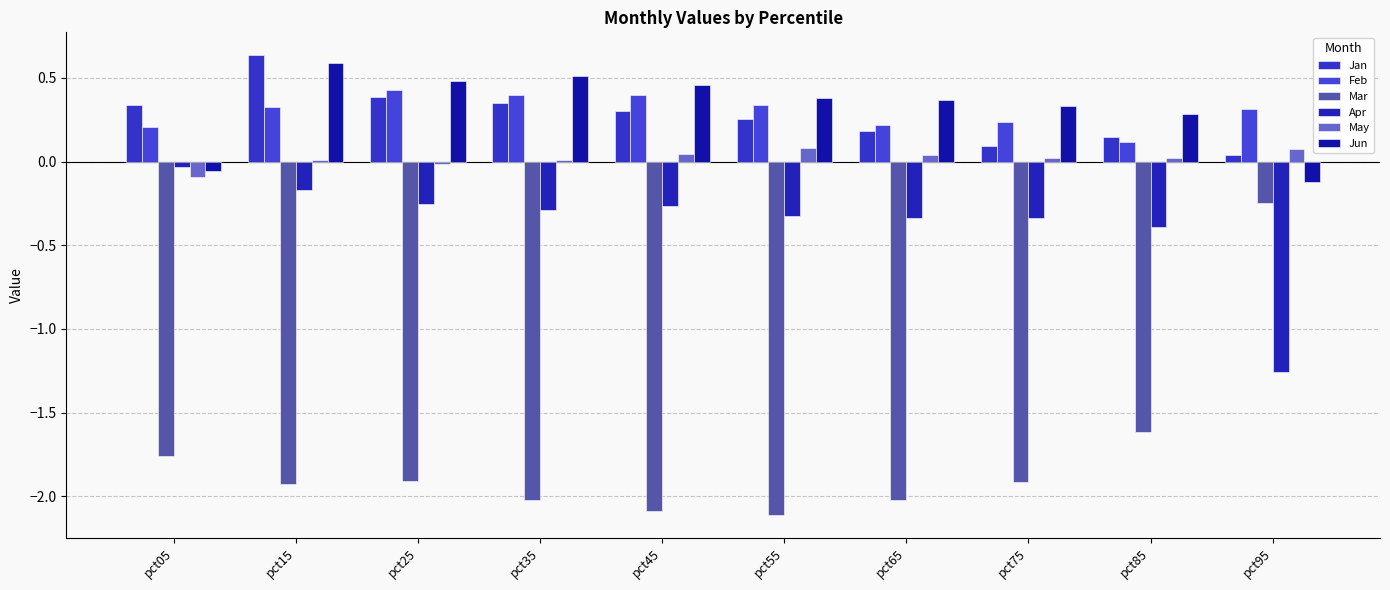

How many distinct data groups are displayed?

6